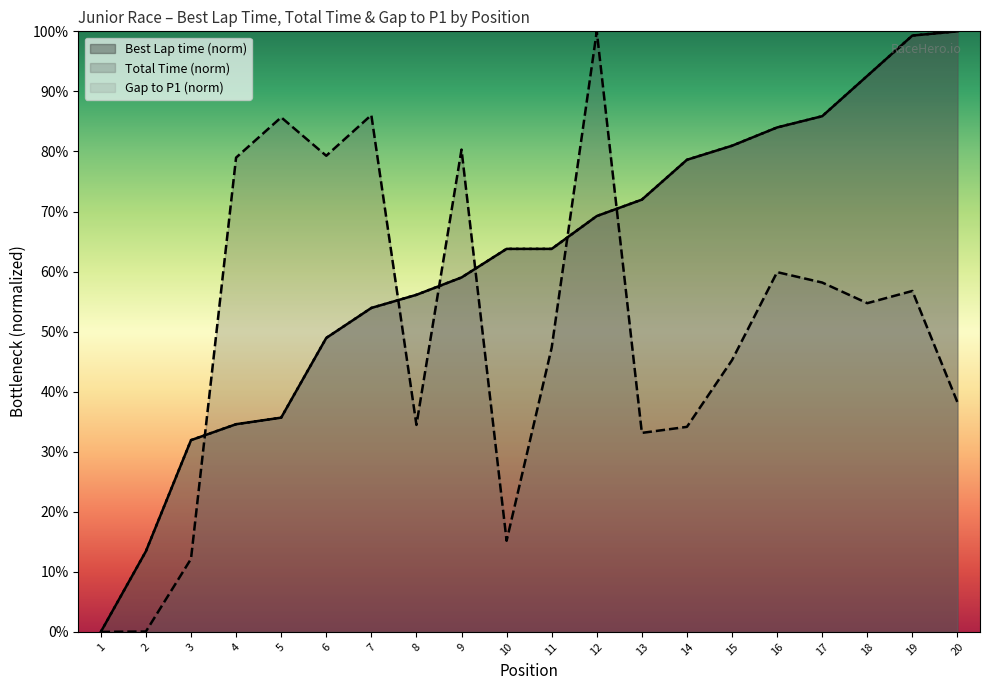

What is the difference between the maximum and minimum values in the Total Time series?

100.0